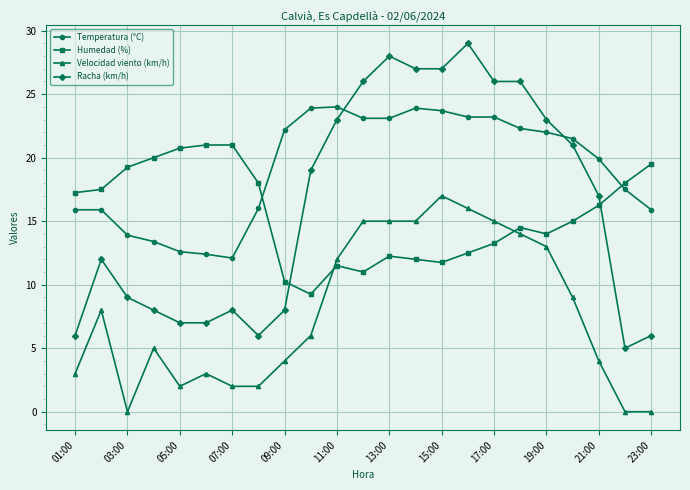

True or false: Temperatura (°C) has more than 1 interior local peaks.

True